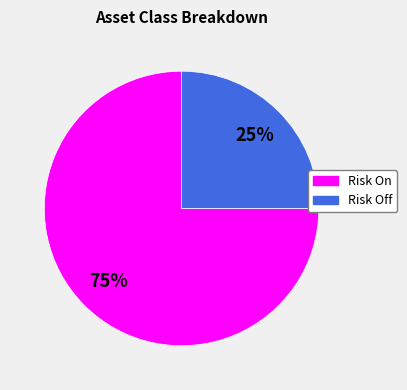

What percentage is the Risk On slice, to the nearest percent?

75%